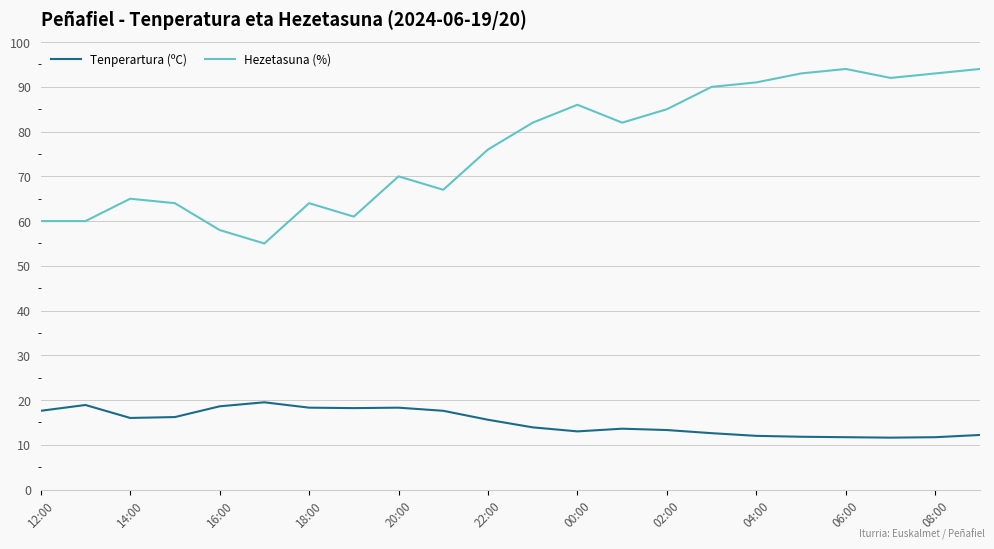

What is the difference between the maximum and minimum values in the Tenperartura (ºC) series?

7.9